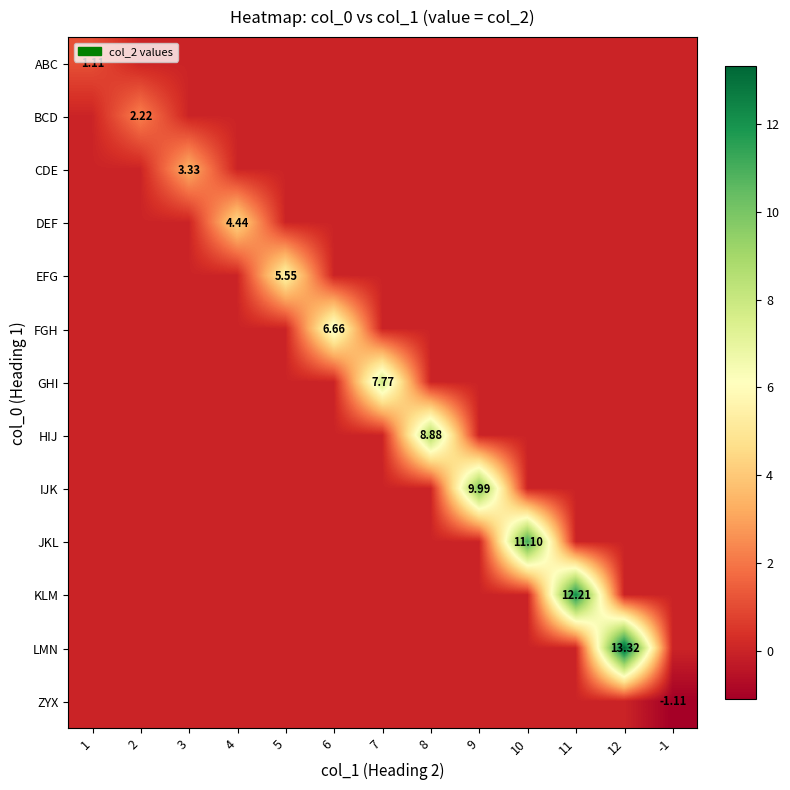

At 8, list the series in order from largest to smallest.

HIJ, ABC, BCD, CDE, DEF, EFG, FGH, GHI, IJK, JKL, KLM, LMN, ZYX